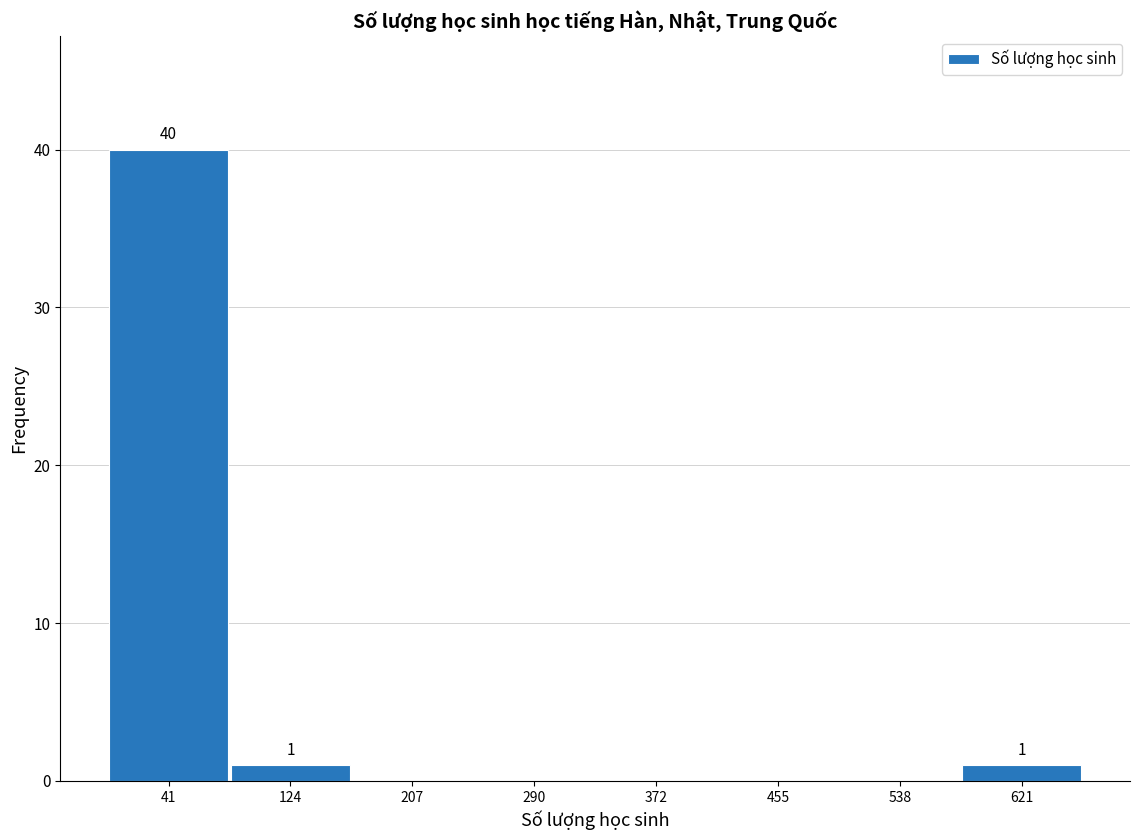

Which range on the x-axis has the tallest bar?

0 to 80